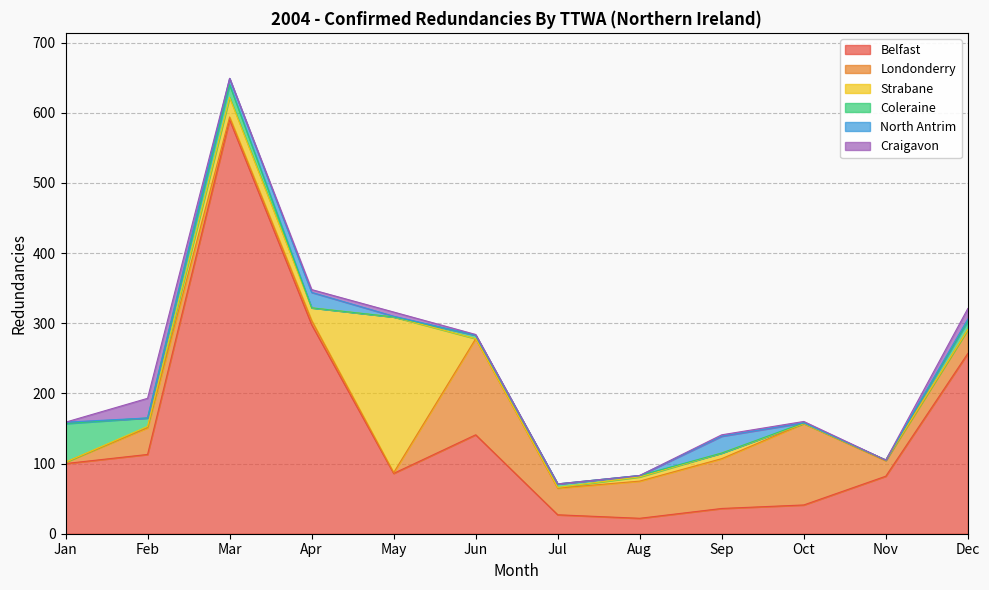

What is the average value of the Craigavon series?

5